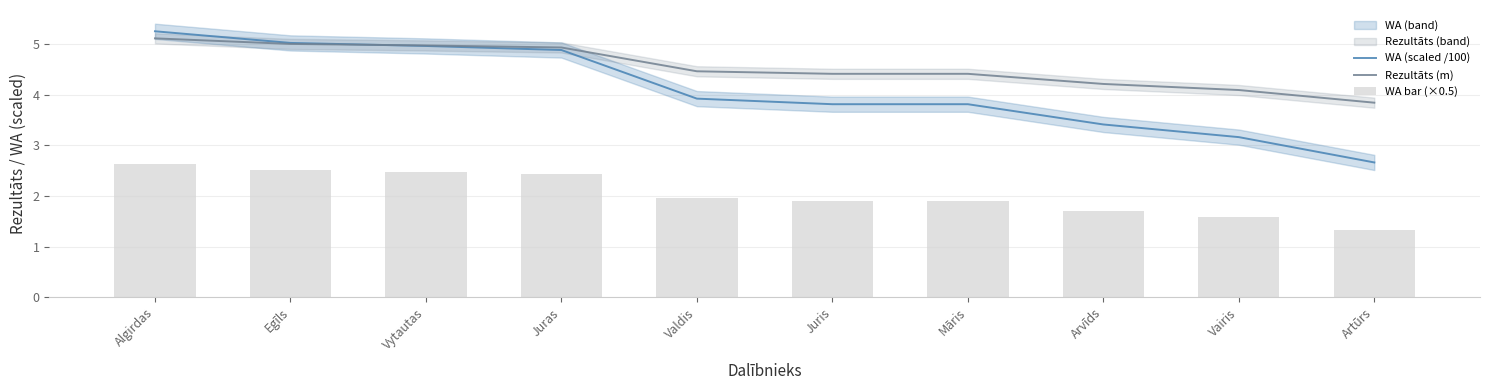

Reading left to right, extract all data points from this chart.

WA (scaled /100): Algirdas=5.2	Egīls=5.0	Vytautas=5.0	Juras=4.9	Valdis=3.9	Juris=3.8	Māris=3.8	Arvīds=3.4	Vairis=3.2	Artūrs=2.7
Rezultāts (m): Algirdas=5.1	Egīls=5.0	Vytautas=5.0	Juras=4.9	Valdis=4.5	Juris=4.4	Māris=4.4	Arvīds=4.2	Vairis=4.1	Artūrs=3.8
WA bar (×0.5): Algirdas=2.6	Egīls=2.5	Vytautas=2.5	Juras=2.4	Valdis=2.0	Juris=1.9	Māris=1.9	Arvīds=1.7	Vairis=1.6	Artūrs=1.3